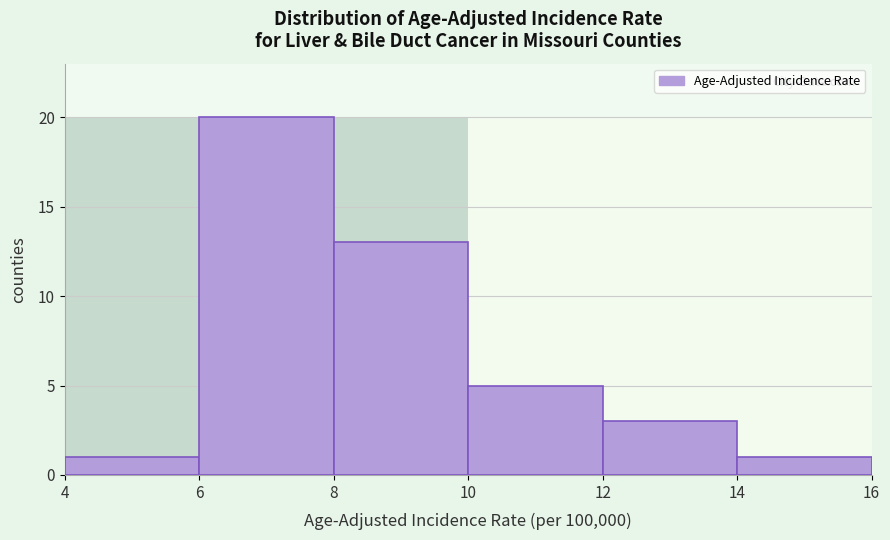

Reading left to right, transcribe this chart: for each bar, give the range it covers on the x-axis and its height. The values are not printed on the chart, so give them approximately, as read against the axis.

4 to 6: 1
6 to 8: 20
8 to 10: 13
10 to 12: 5
12 to 14: 3
14 to 16: 1